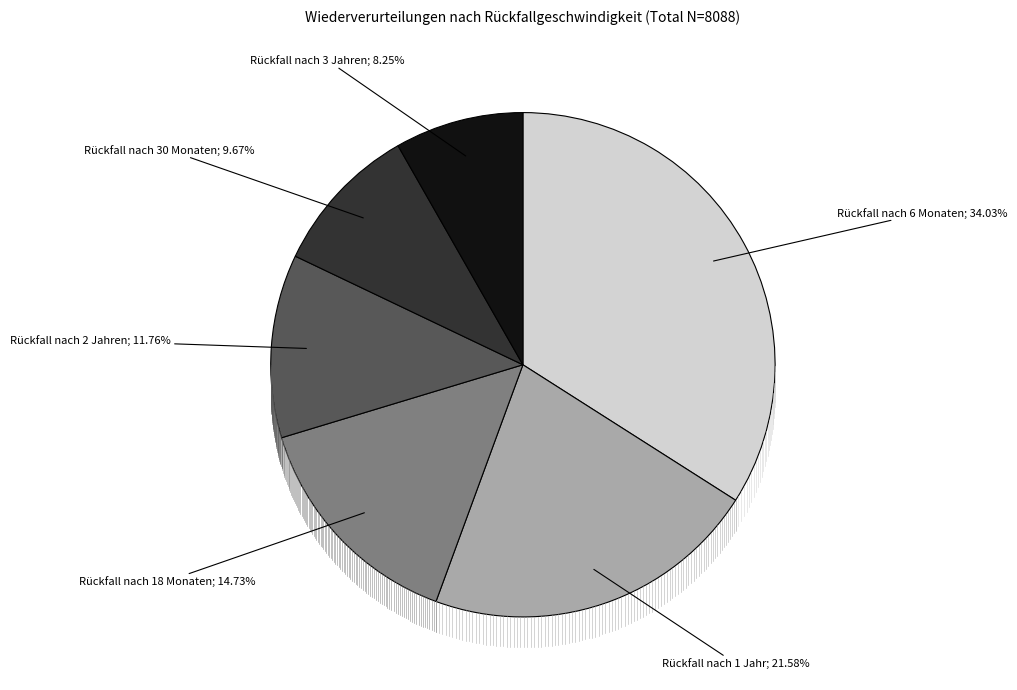

Is there any slice that represents more than half of the pie?

No